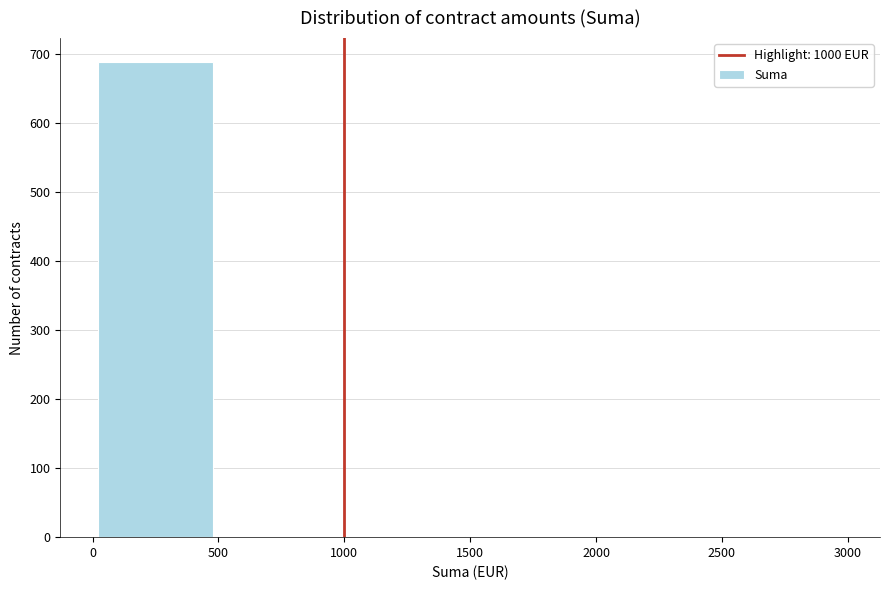

Which range on the x-axis has the tallest bar?

0 to 500